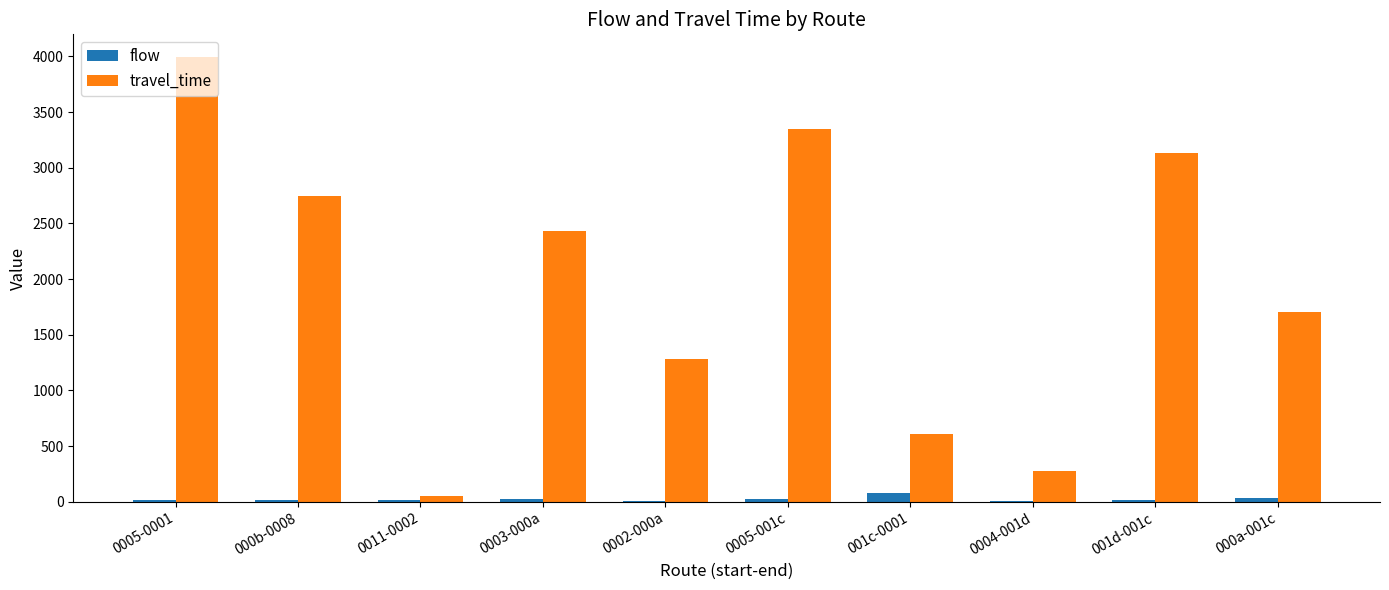

Which series changed the most between 0011-0002 and 0002-000a?

travel_time